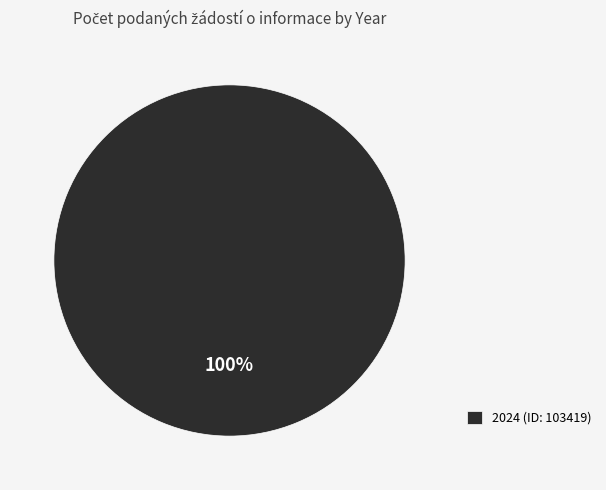

True or false: 2024 (ID: 103419) accounts for 100% of the total.

True